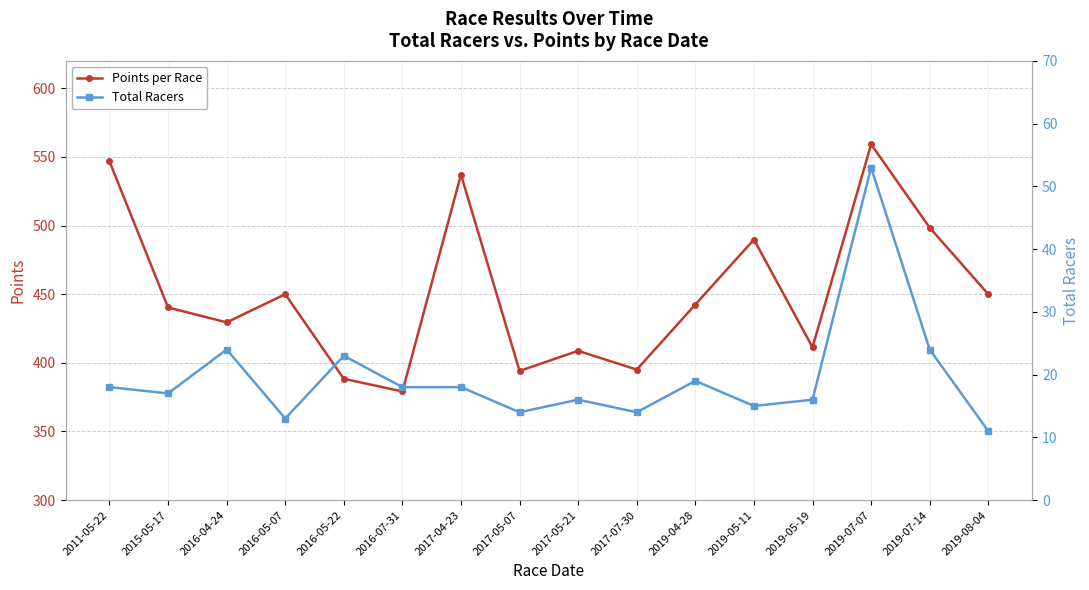

Rank the series at 2016-07-31 from lowest to highest value.

Total Racers, Points per Race